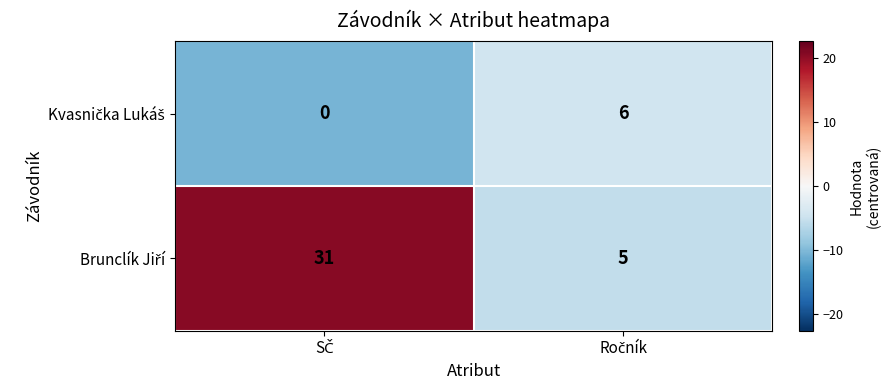

What is the greatest value displayed?

31